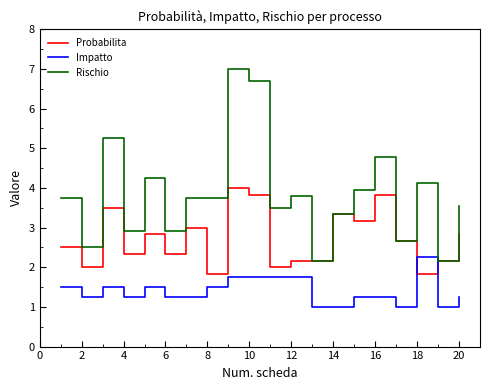

Which series has the largest total across all categories?

Rischio